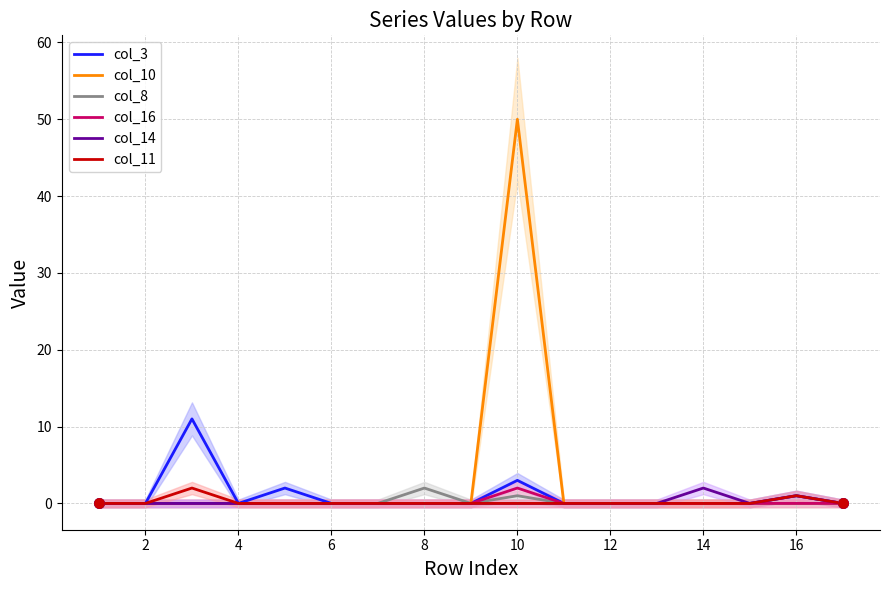

Which series has the largest total across all categories?

col_10